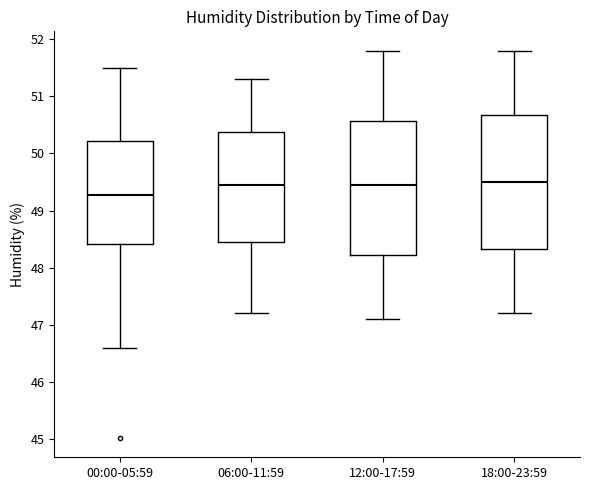

Reading left to right, transcribe this box plot: for each box, give where its median line is, the range the box spans, and where its two whiskers end, as read against the y-axis. The values are not printed on the chart, so give them approximately, as read against the axis.

00:00-05:59: median 49.3, box 48.4 to 50.2, whiskers 46.6 to 51.5
06:00-11:59: median 49.5, box 48.5 to 50.4, whiskers 47.2 to 51.3
12:00-17:59: median 49.5, box 48.2 to 50.6, whiskers 47.1 to 51.8
18:00-23:59: median 49.5, box 48.3 to 50.7, whiskers 47.2 to 51.8